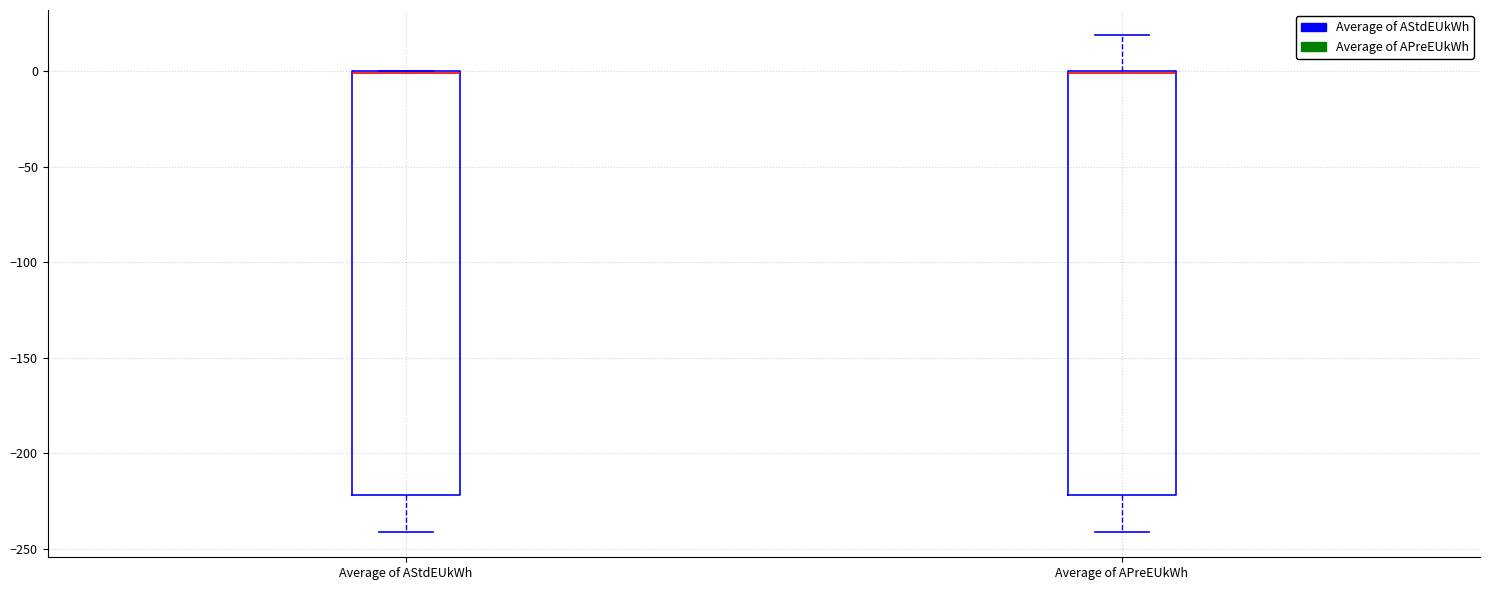

Reading left to right, read every box against the y-axis: the position of its median line, the range the box covers, and the ends of its whiskers. The values are not printed on the chart, so give them approximately, as read against the axis.

Average of AStdEUkWh: median 0 (drawn on the box's upper edge), box -220 to 0, whiskers -240 to 0
Average of APreEUkWh: median 0 (drawn on the box's upper edge), box -220 to 0, whiskers -240 to 20